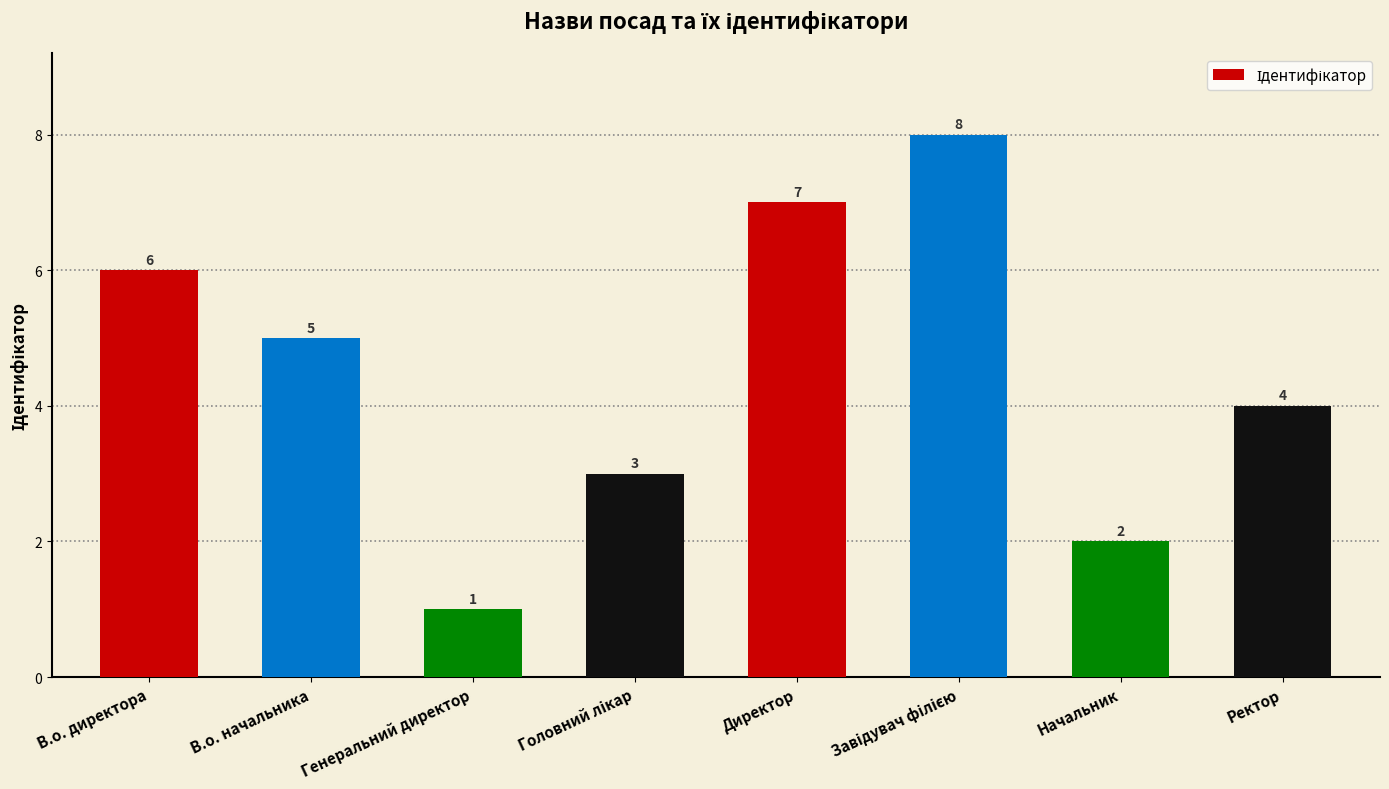

Count the number of data series in this chart.

1